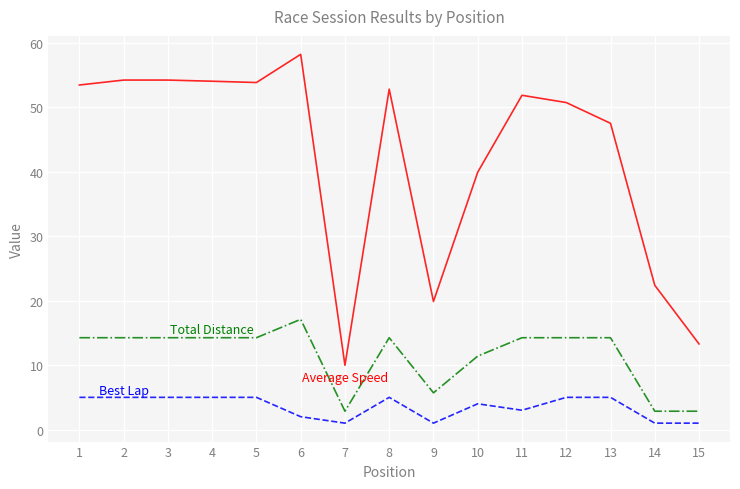

What is the difference between the highest and lowest values at 1?

48.4